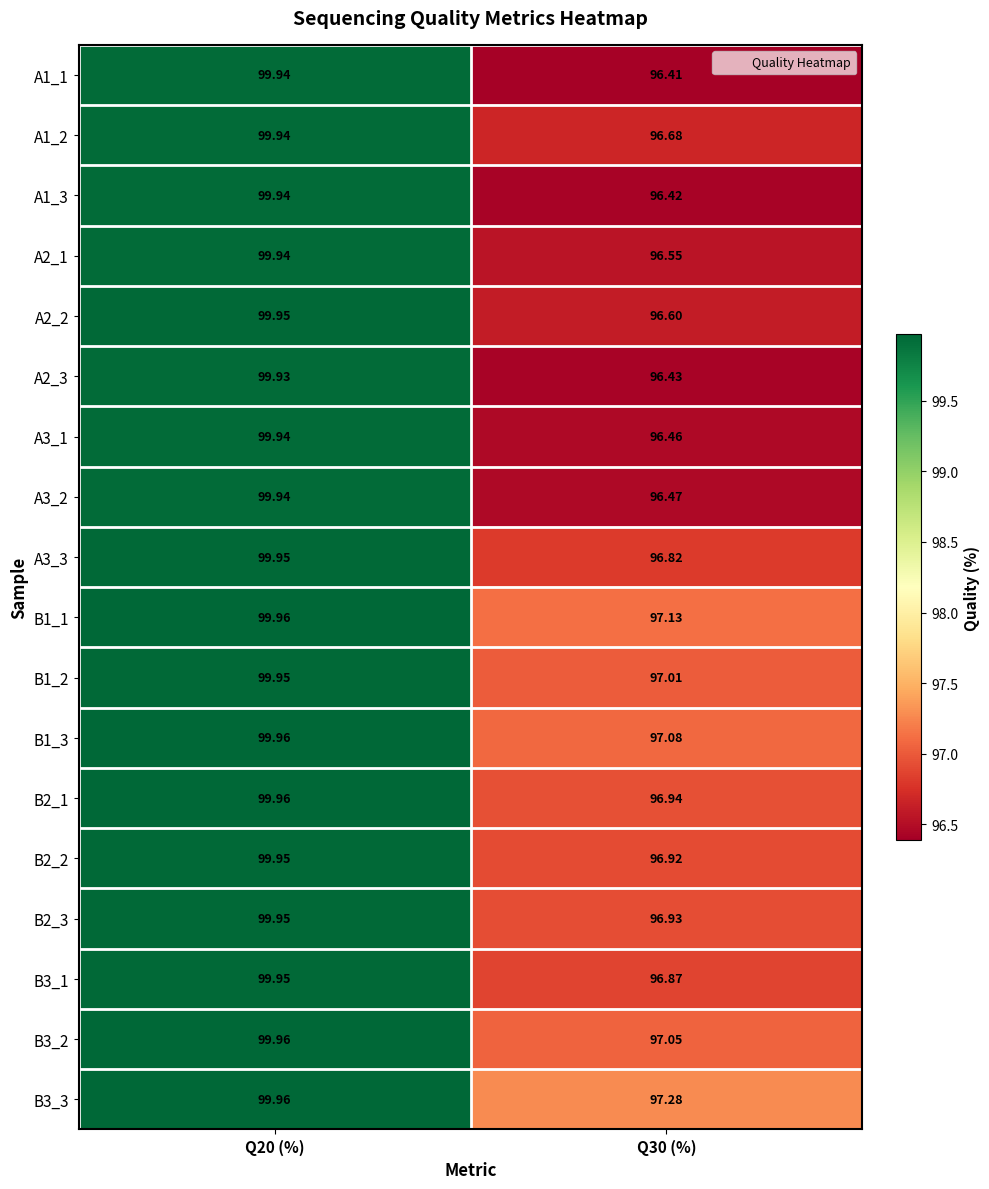

At which category is the sum across all series the highest?

Q20 (%)